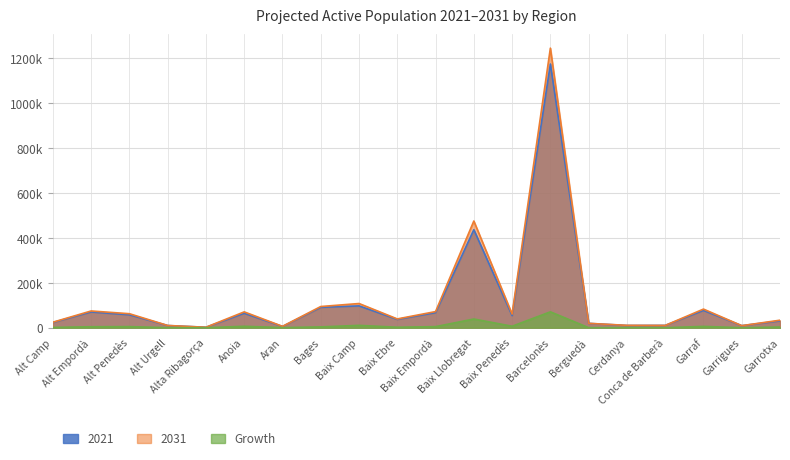

Which has a higher value, Baix Penedès or Alt Urgell?

Baix Penedès